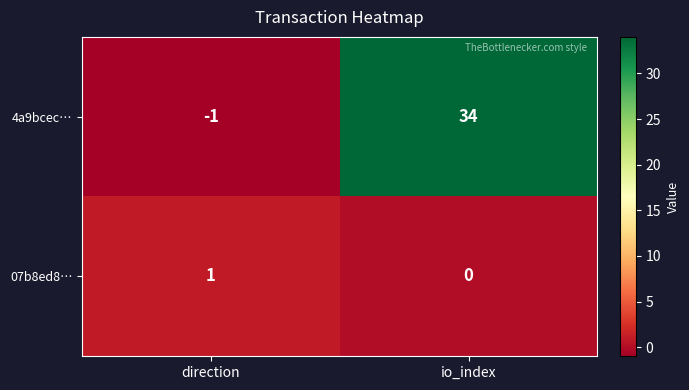

At which category is the sum across all series the highest?

io_index